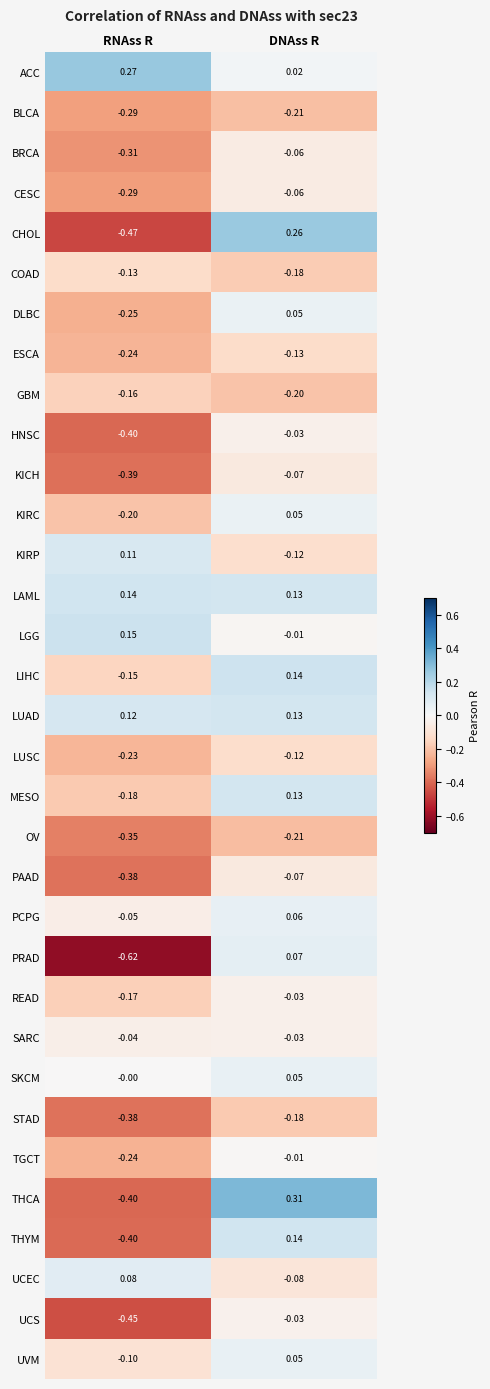

Which series has the largest total across all categories?

ACC